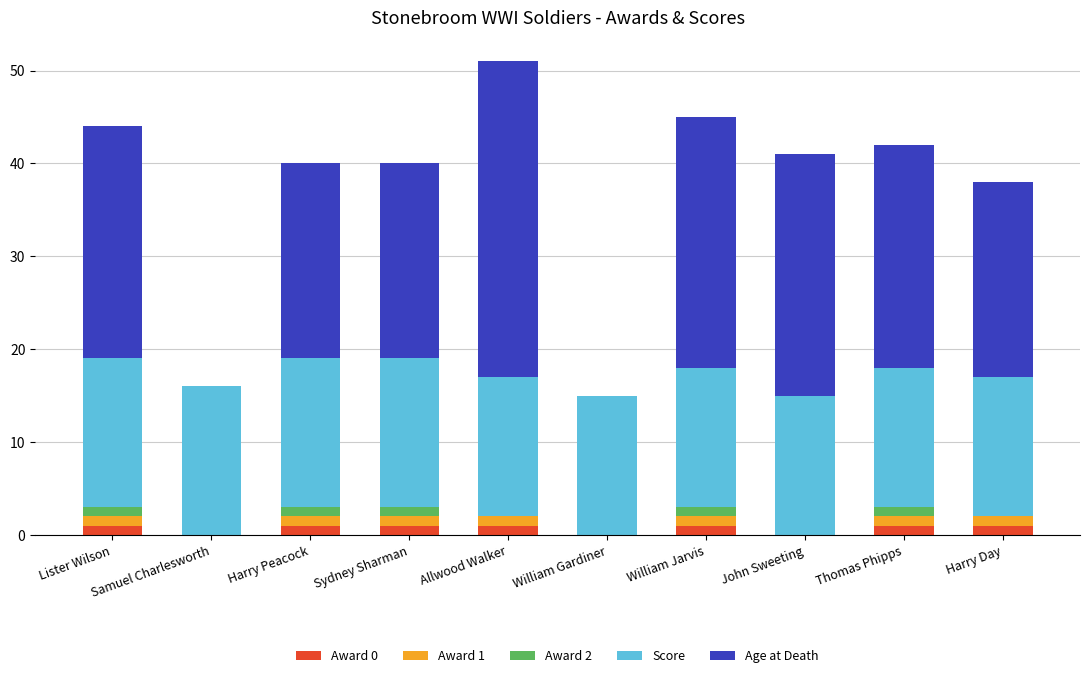

How many distinct data groups are displayed?

5